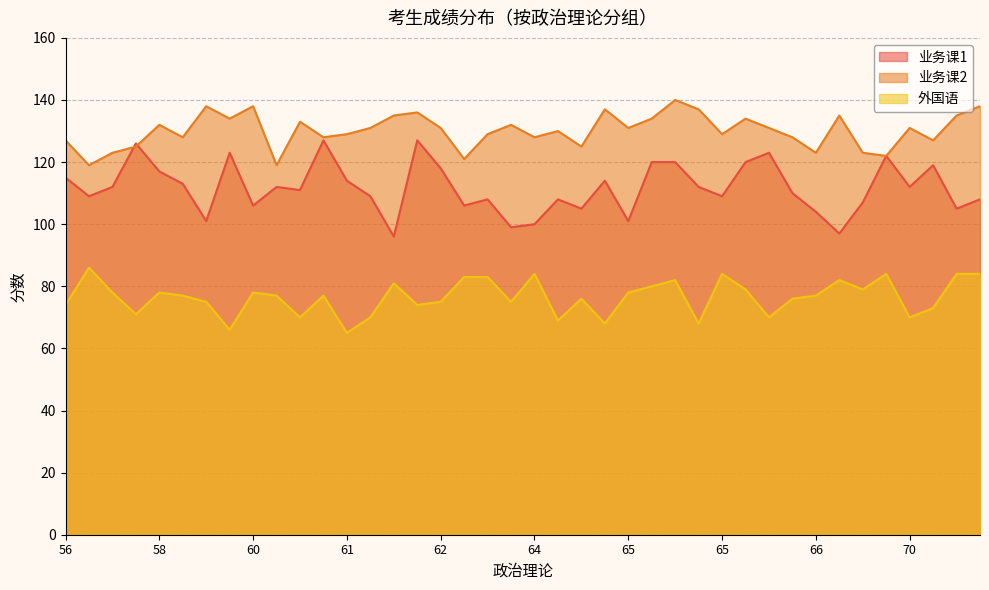

What is the minimum value for 业务课1?

96